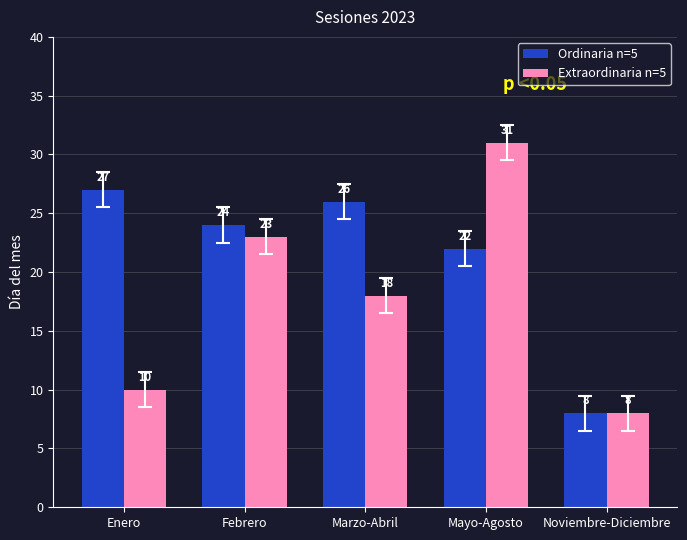

What position from the right is Marzo-Abril?

3